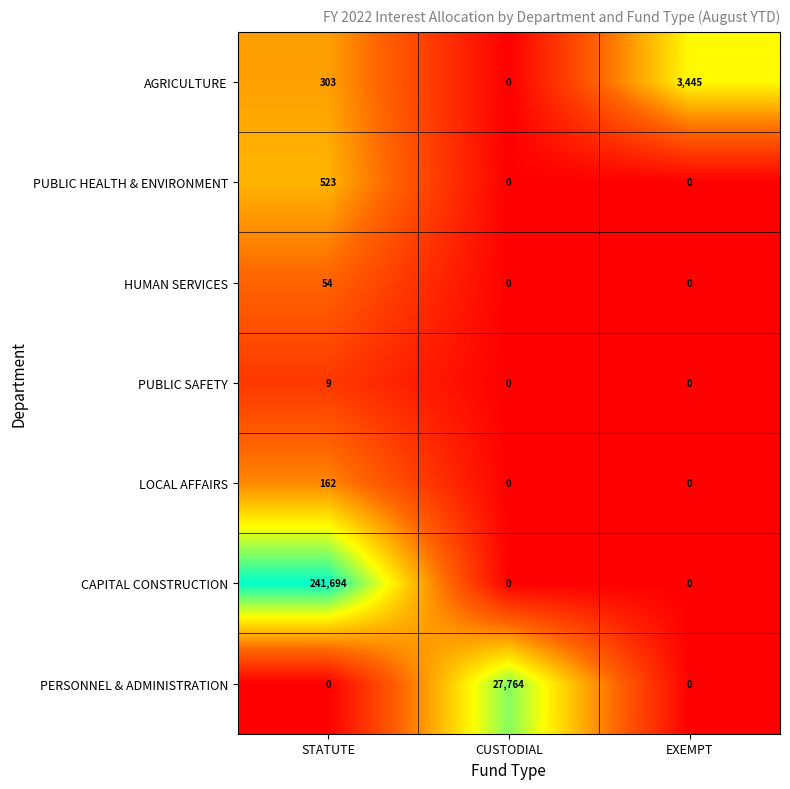

What is the spread (max minus min) of values at STATUTE?

241694